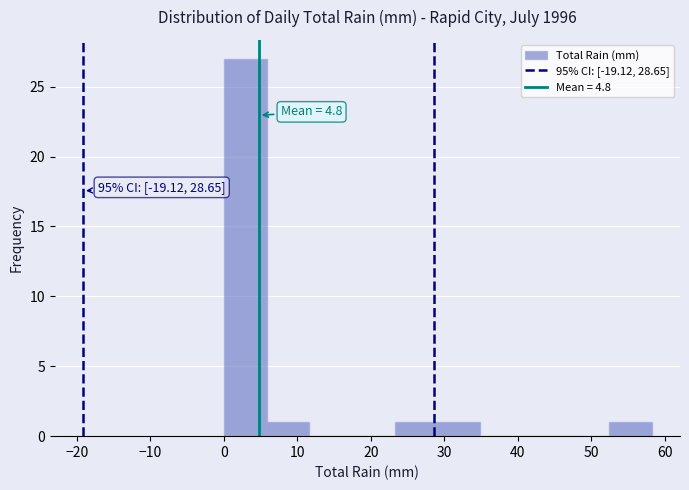

Which range on the x-axis has the tallest bar?

0 to 6